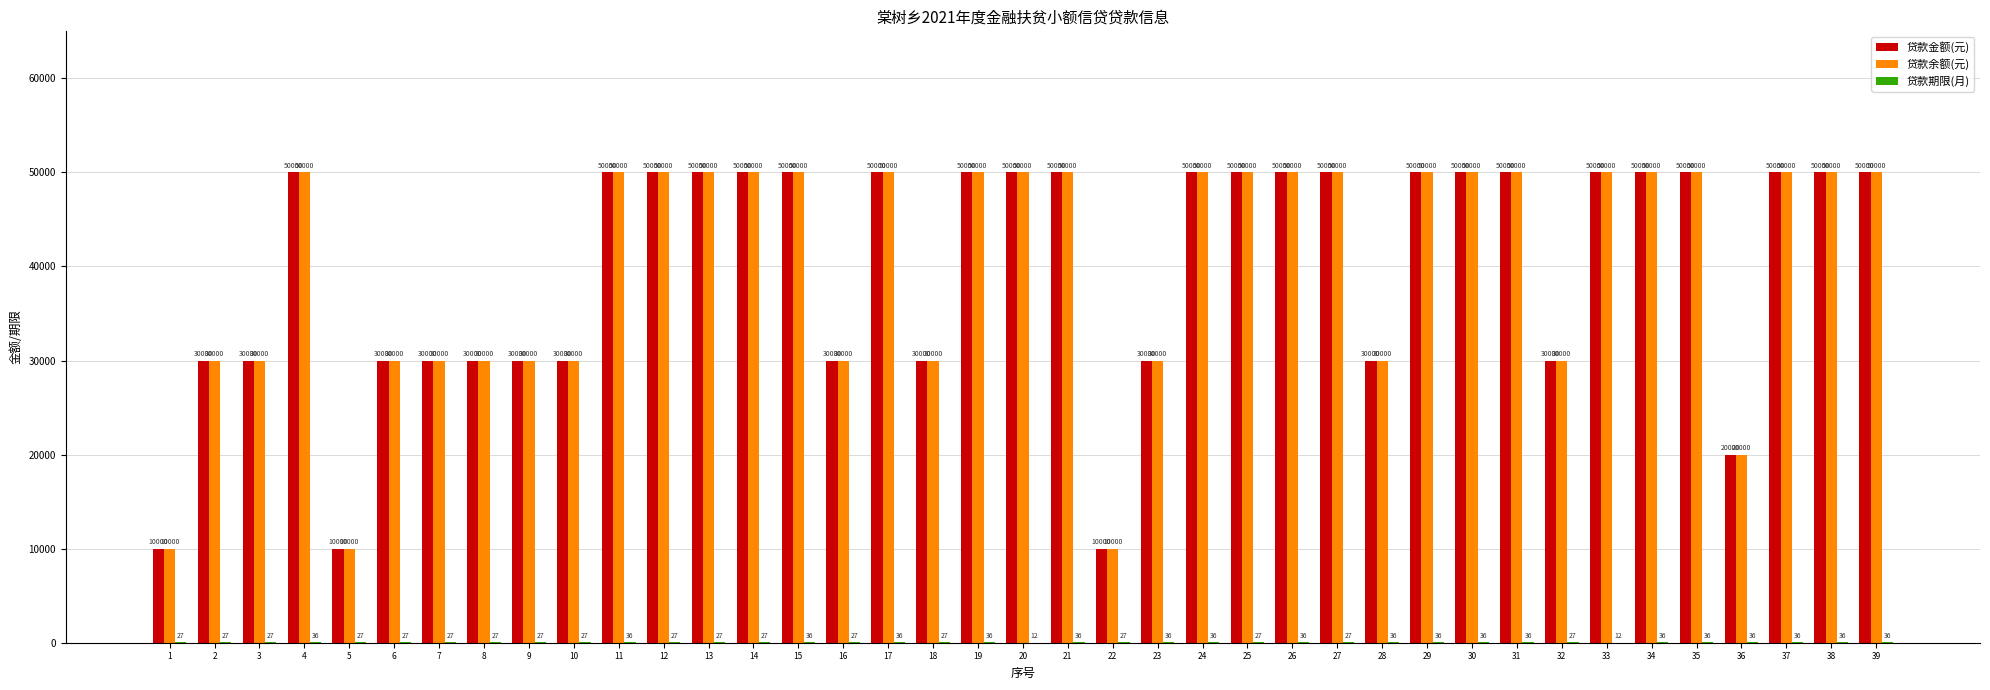

What is the total value across all series at 15?

100036